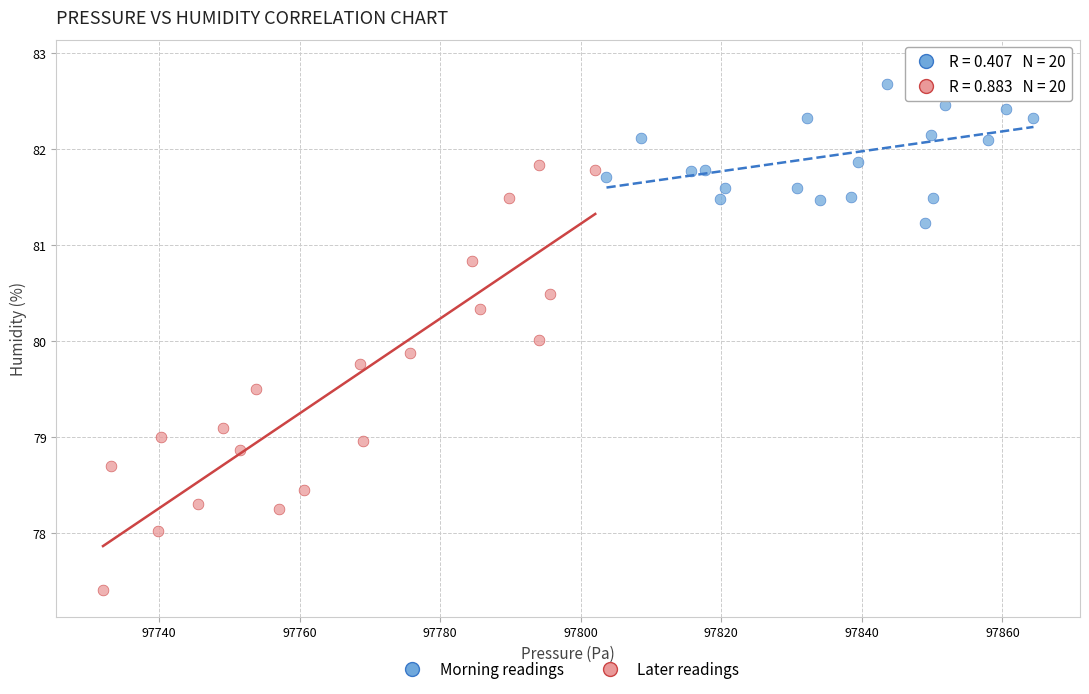

Which series contains the highest Y value?

Morning readings